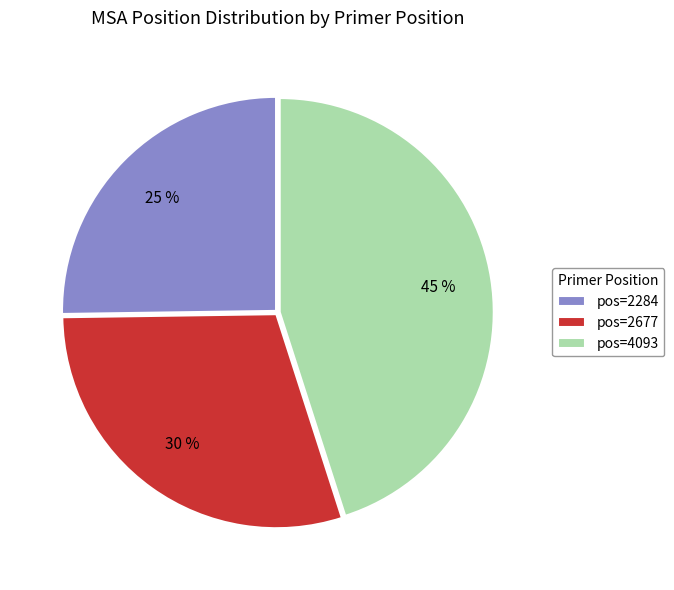

Do pos=2677 and pos=4093 together represent more than half of the pie?

Yes